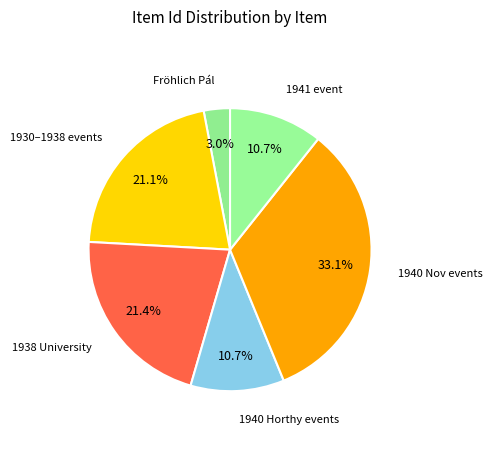

How many slices are in this pie chart?

6